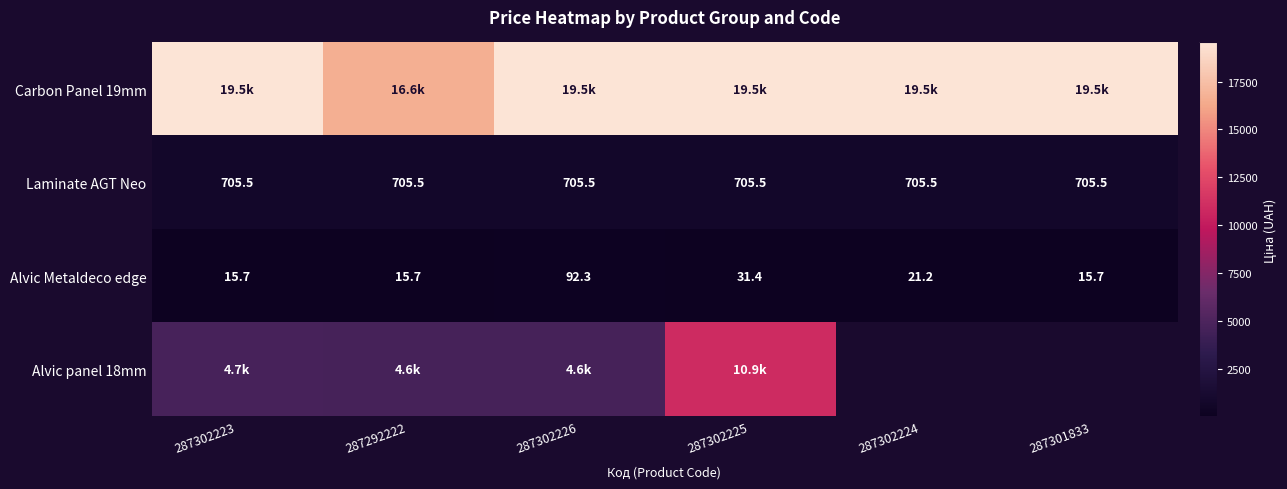

Which series changed the most between 287292222 and 287302225?

Alvic panel 18mm